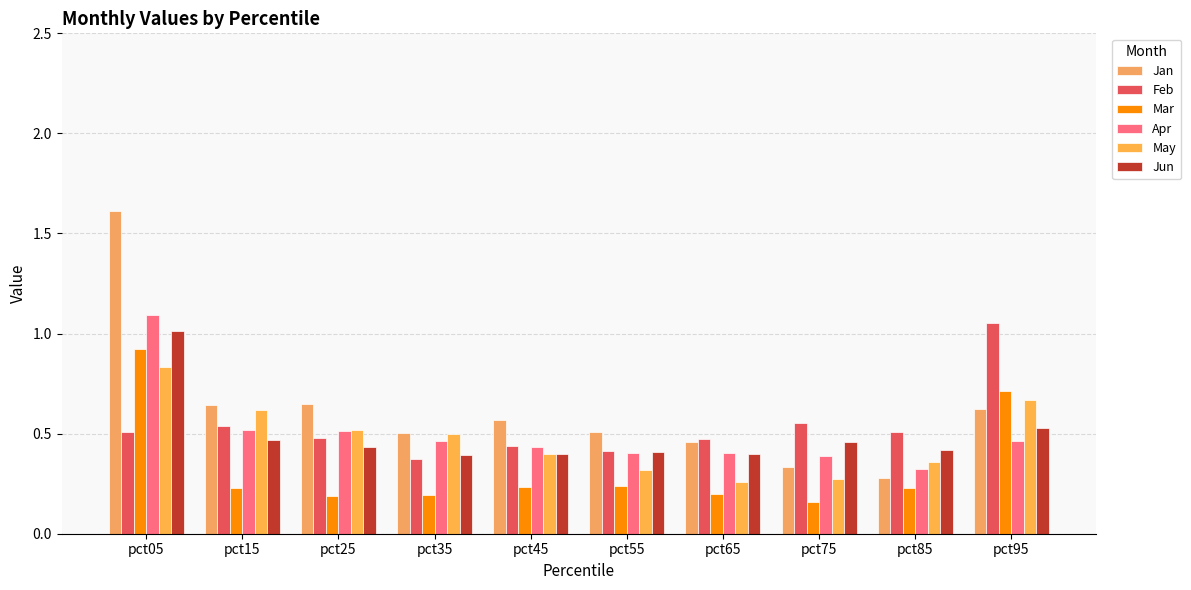

At how many categories does at least one series exceed 1?

2